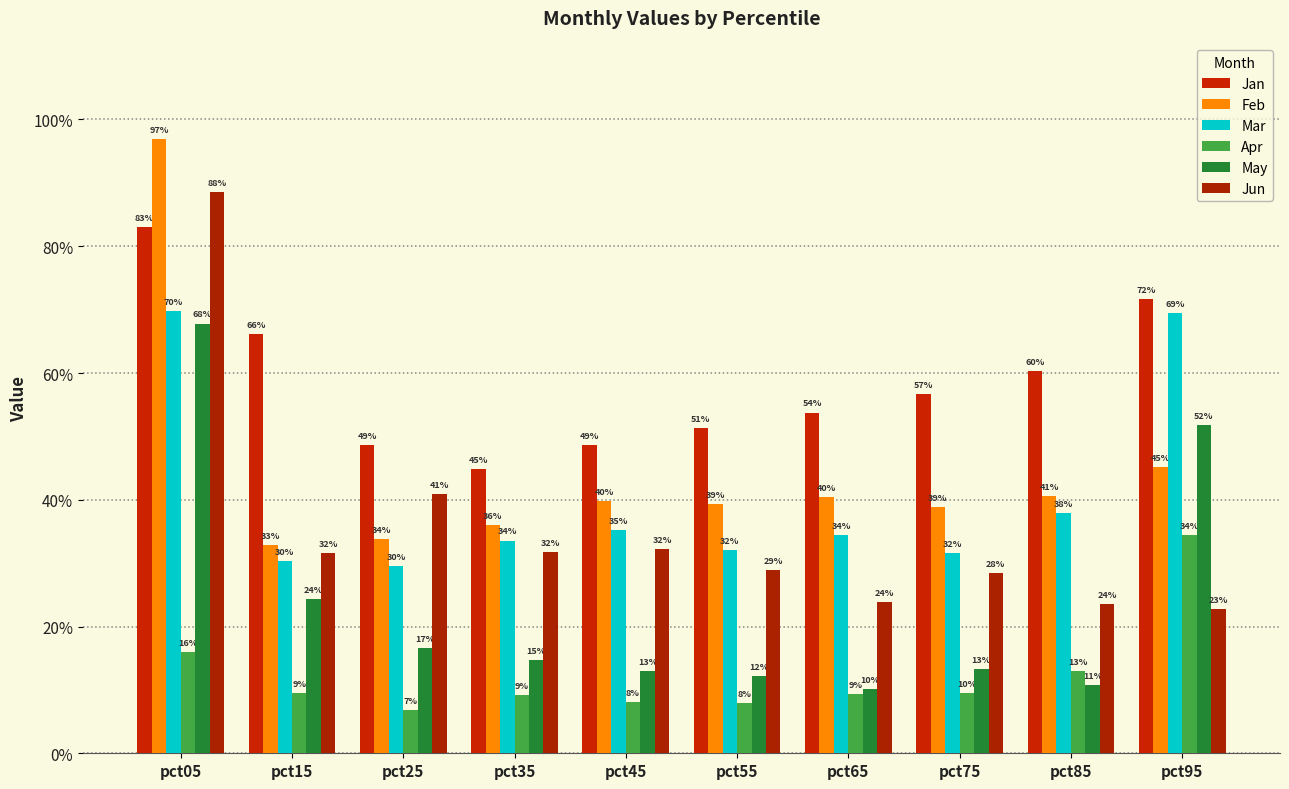

Reading left to right, what are all the values shown in this chart?

Jan: 0.8	0.7	0.5	0.4	0.5	0.5	0.5	0.6	0.6	0.7
Feb: 1.0	0.3	0.3	0.4	0.4	0.4	0.4	0.4	0.4	0.5
Mar: 0.7	0.3	0.3	0.3	0.4	0.3	0.3	0.3	0.4	0.7
Apr: 0.2	0.1	0.1	0.1	0.1	0.1	0.1	0.1	0.1	0.3
May: 0.7	0.2	0.2	0.1	0.1	0.1	0.1	0.1	0.1	0.5
Jun: 0.9	0.3	0.4	0.3	0.3	0.3	0.2	0.3	0.2	0.2